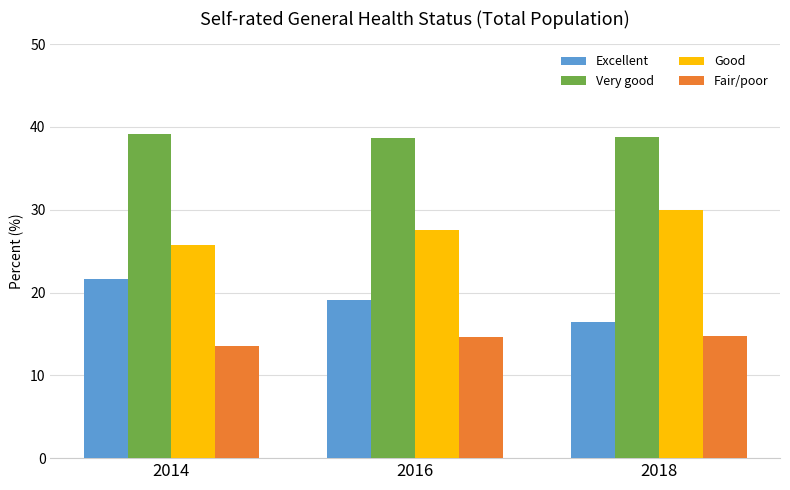

What is the value of the Very good bar at the 3rd from the left?

38.8